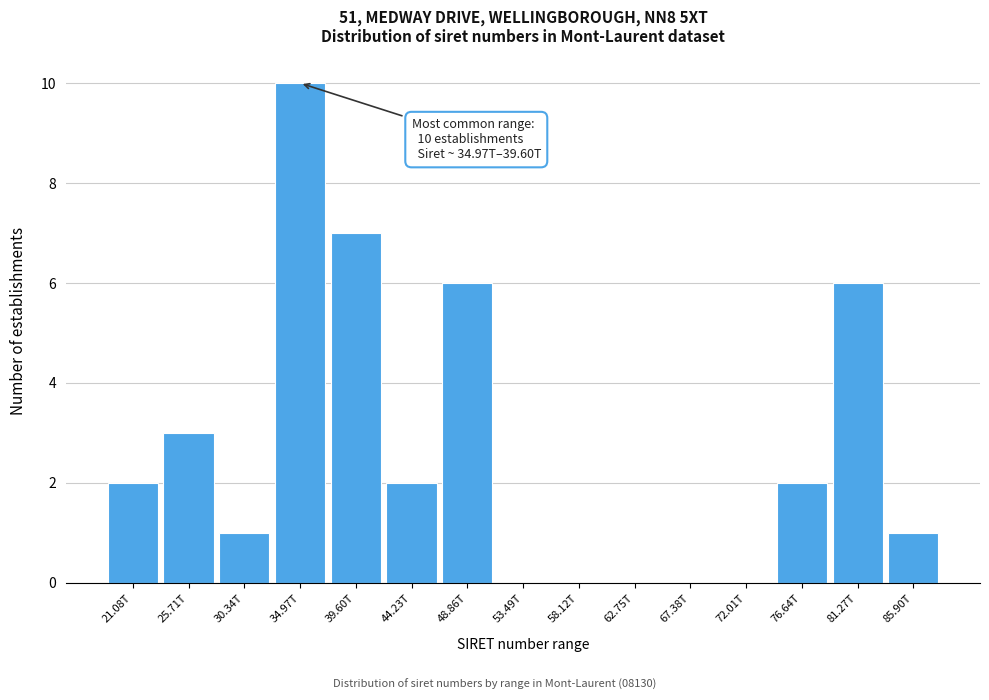

Reading right to left, list all the values displayed in this chart.

85.90T=1	81.27T=6	76.64T=2	72.01T=0	67.38T=0	62.75T=0	58.12T=0	53.49T=0	48.86T=6	44.23T=2	39.60T=7	34.97T=10	30.34T=1	25.71T=3	21.08T=2